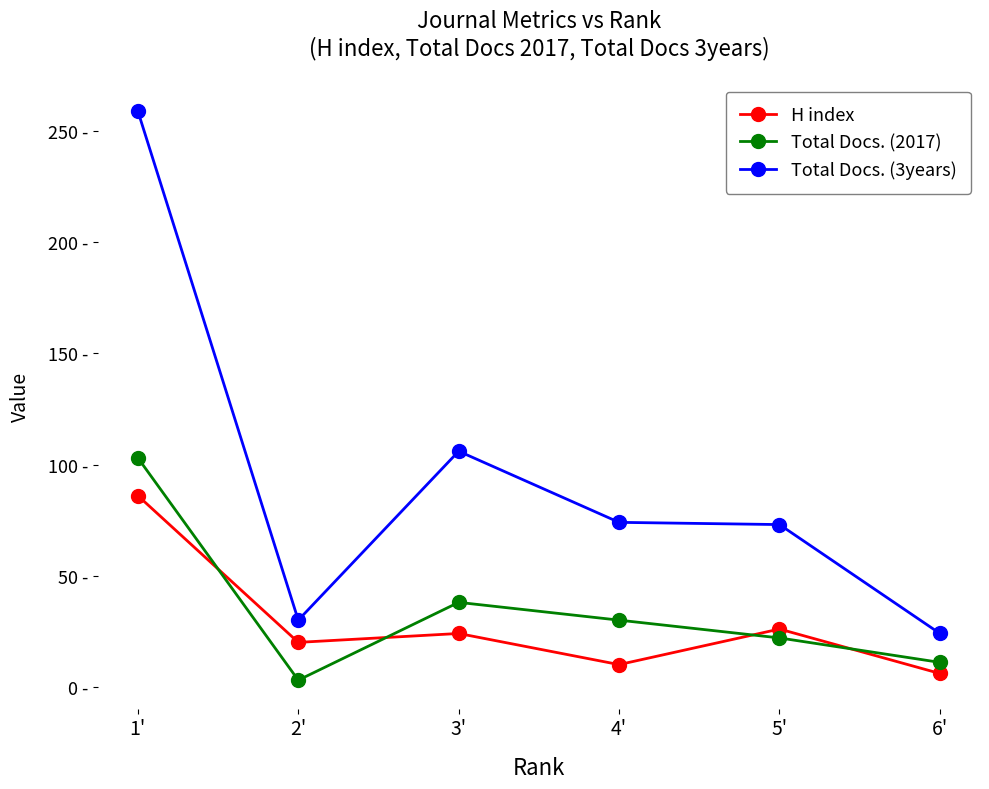

What are all the series names shown in the legend?

H index, Total Docs. (2017), Total Docs. (3years)